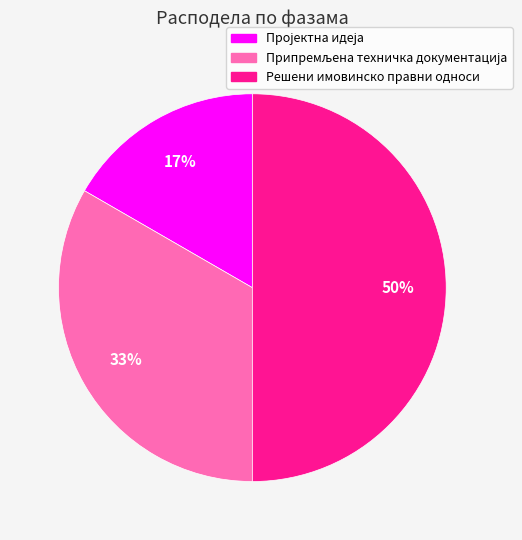

To the nearest percent, what is the average slice percentage?

33%